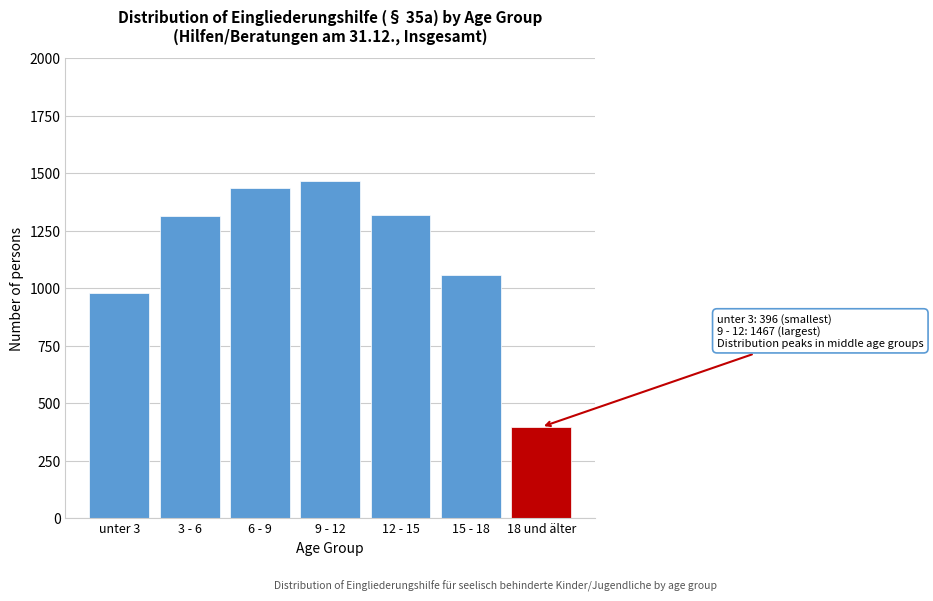

What value does the data have at unter 3?

979